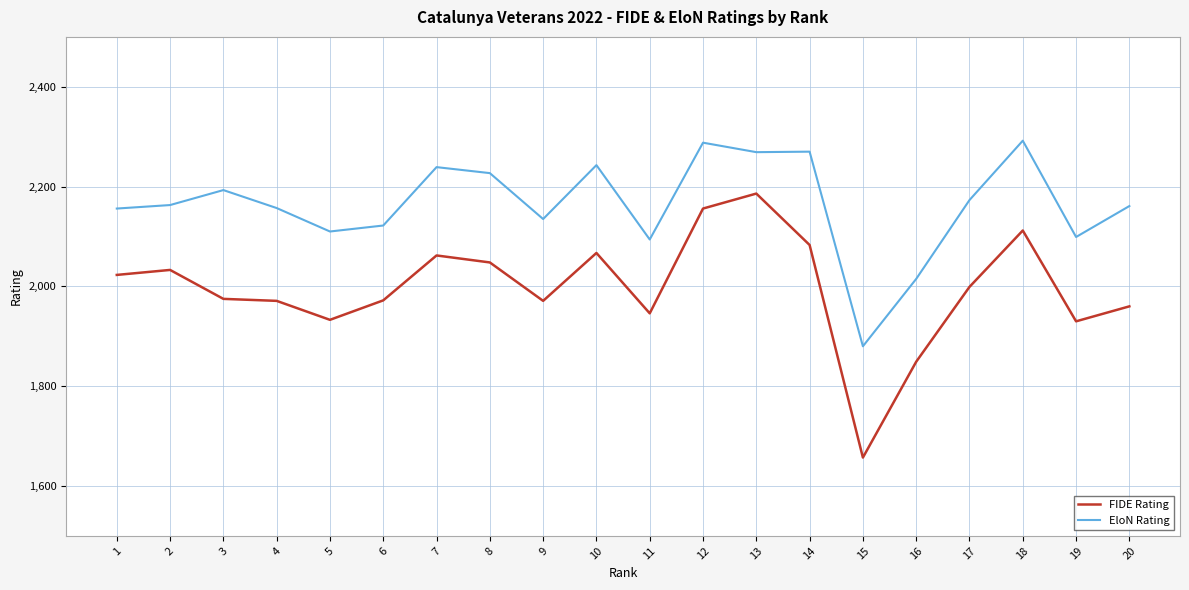

List the series in order of their overall mean, highest first.

EloN Rating, FIDE Rating